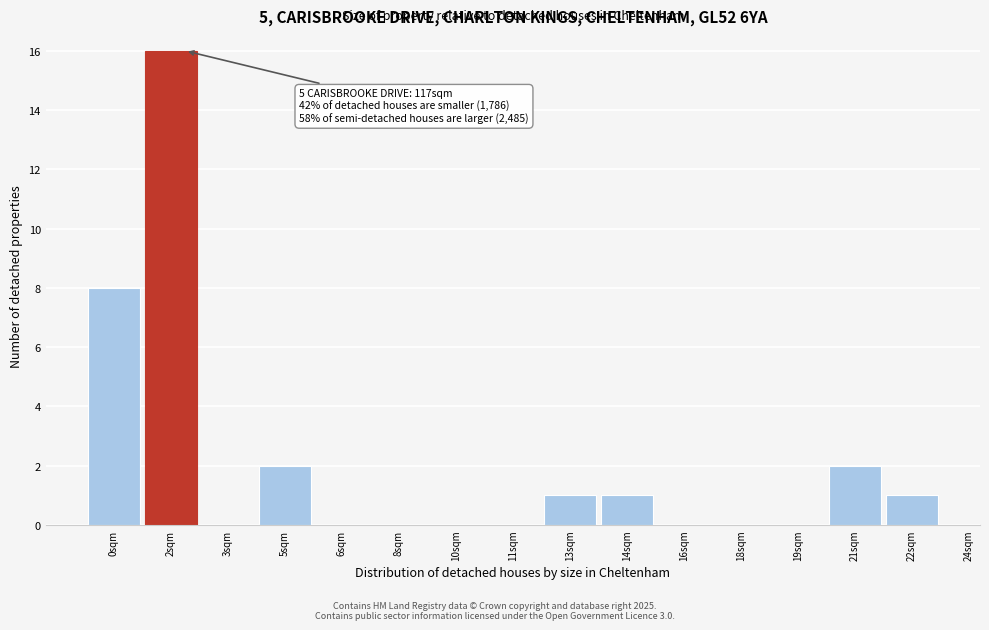

Reading left to right, what are all the values shown in this chart?

0sqm=8	2sqm=16	3sqm=0	5sqm=2	6sqm=0	8sqm=0	10sqm=0	11sqm=0	13sqm=1	14sqm=1	16sqm=0	18sqm=0	19sqm=0	21sqm=2	22sqm=1